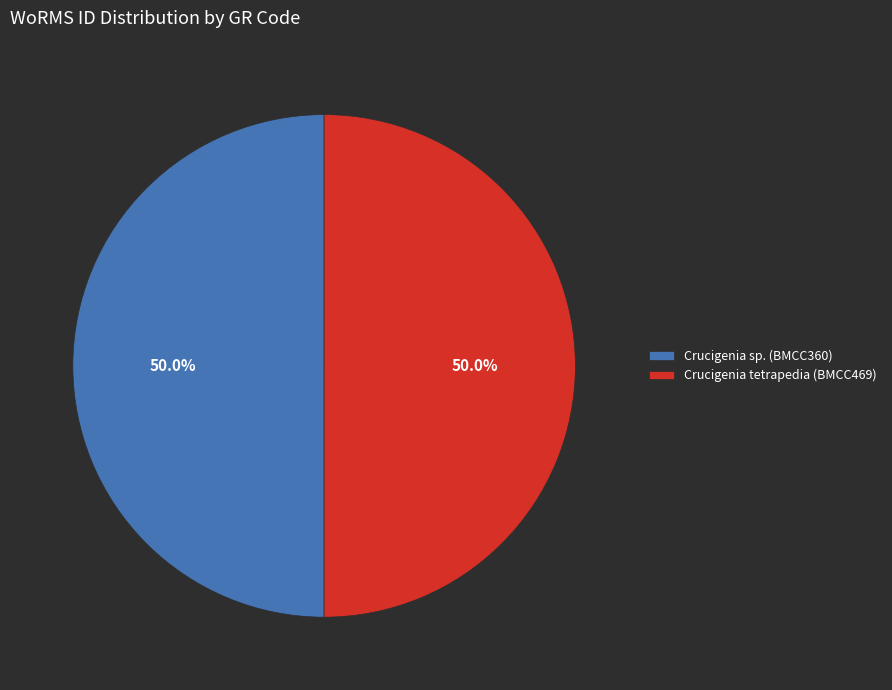

To the nearest percent, what portion does Crucigenia tetrapedia (BMCC469) represent?

50%